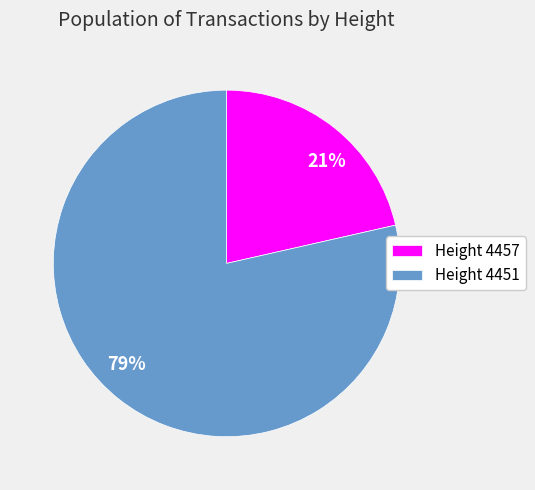

Is it true that 21% is 36% of the pie?

False